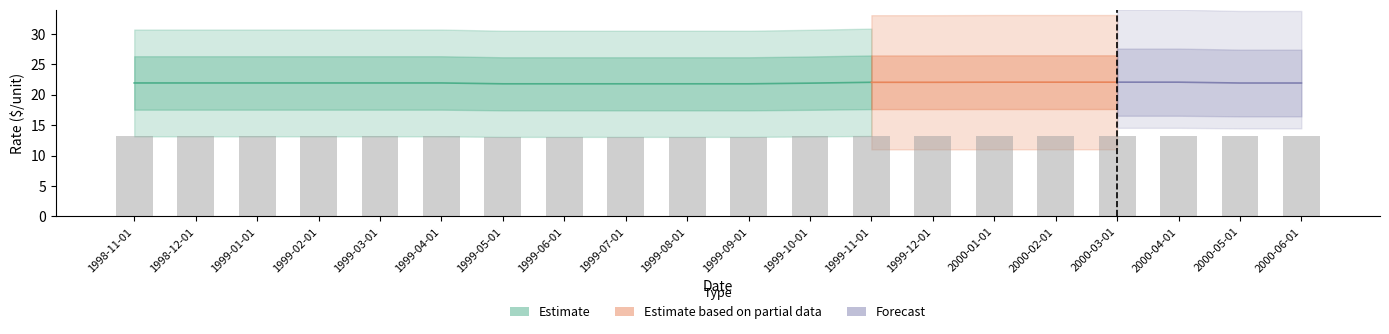

At which category is the sum across all series the highest?

2000-01-01